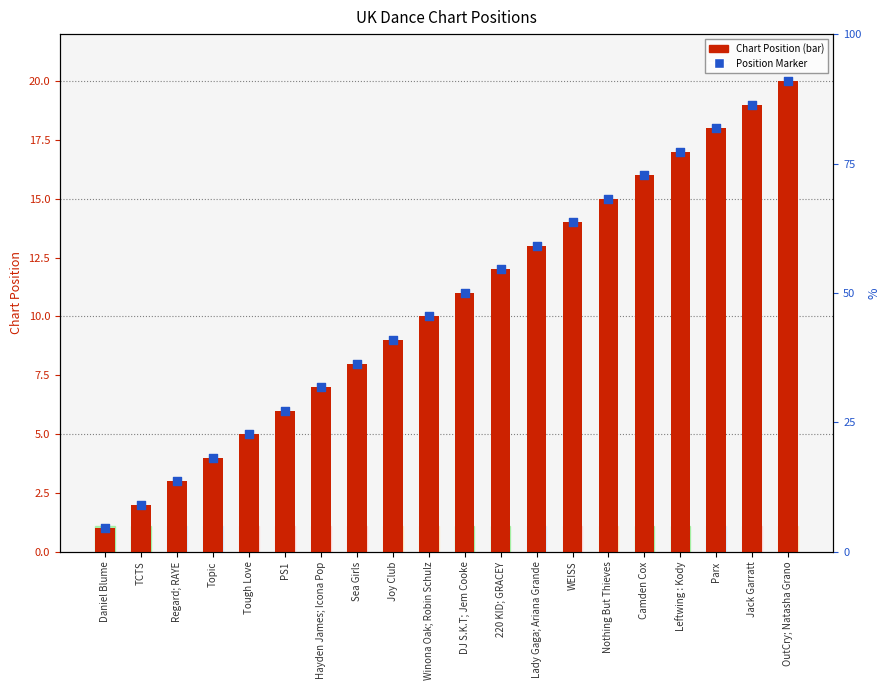

Which series reaches the maximum Y coordinate?

Position